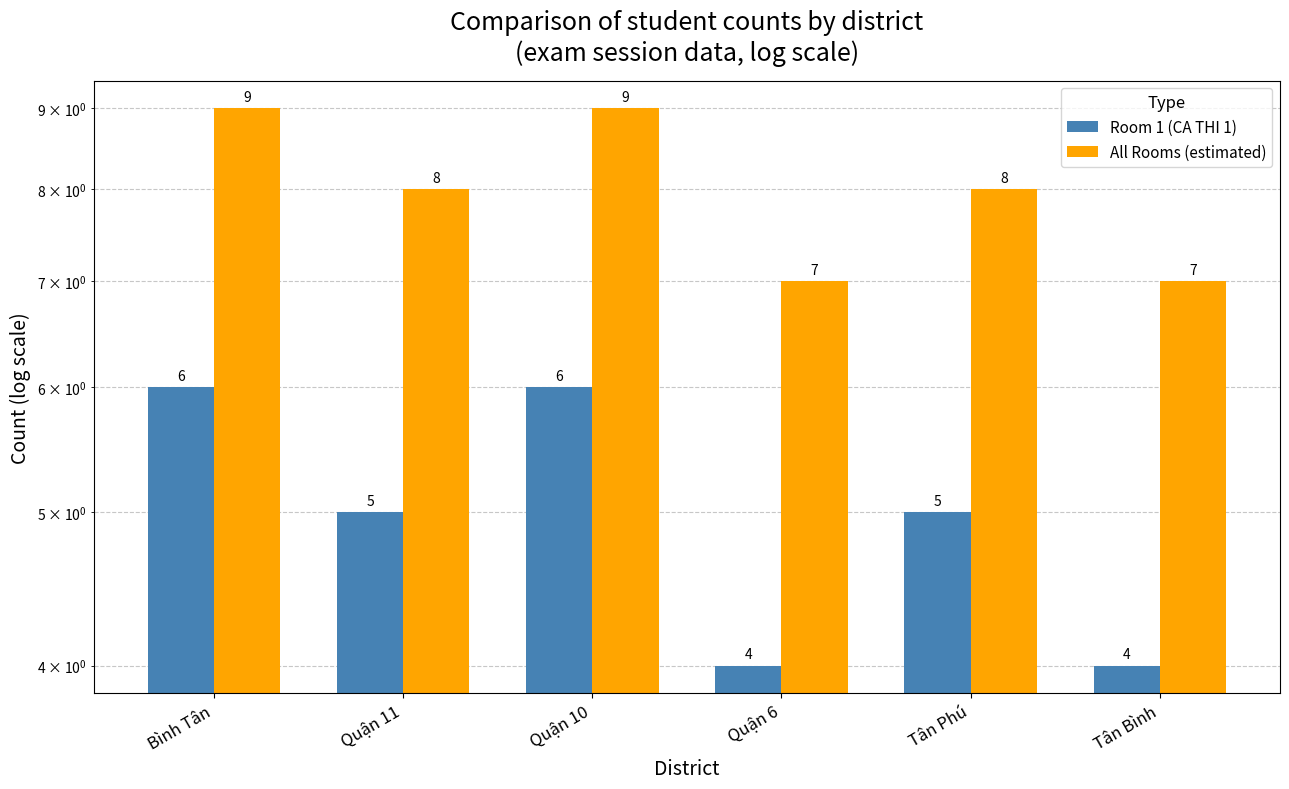

Where is All Rooms (estimated) nearest to the value 8?

Quận 11